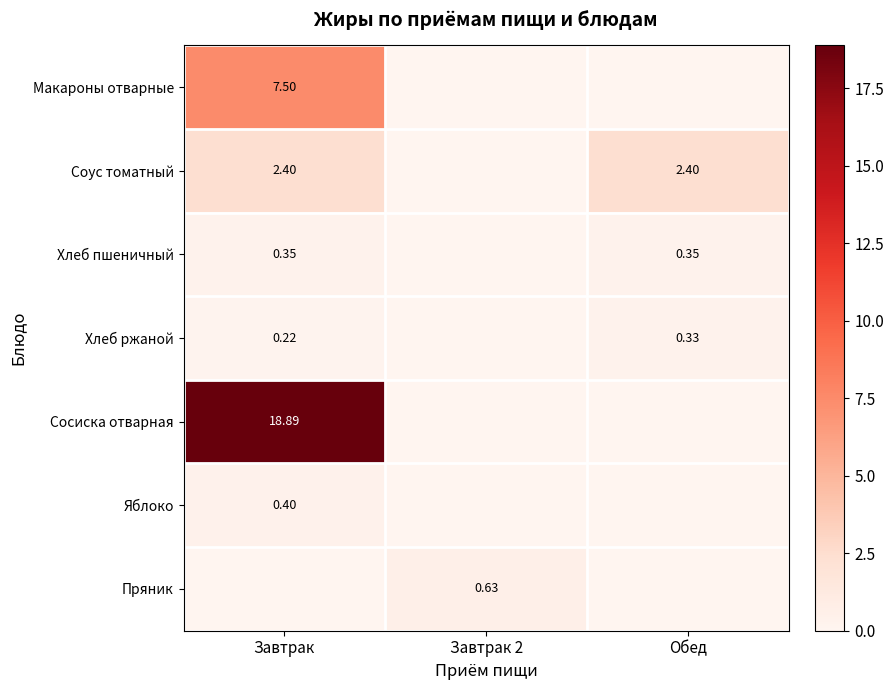

At how many categories does at least one series exceed 2?

2